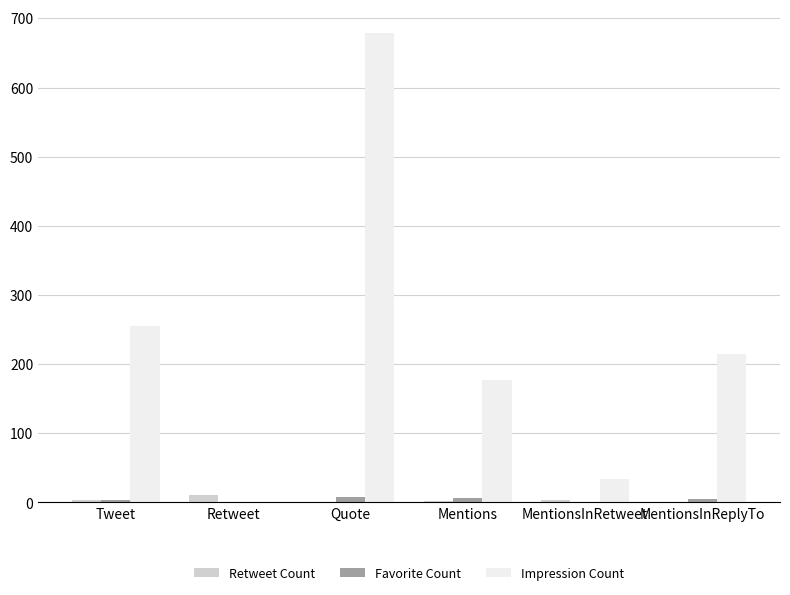

What is the sum of all Impression Count values?

1359